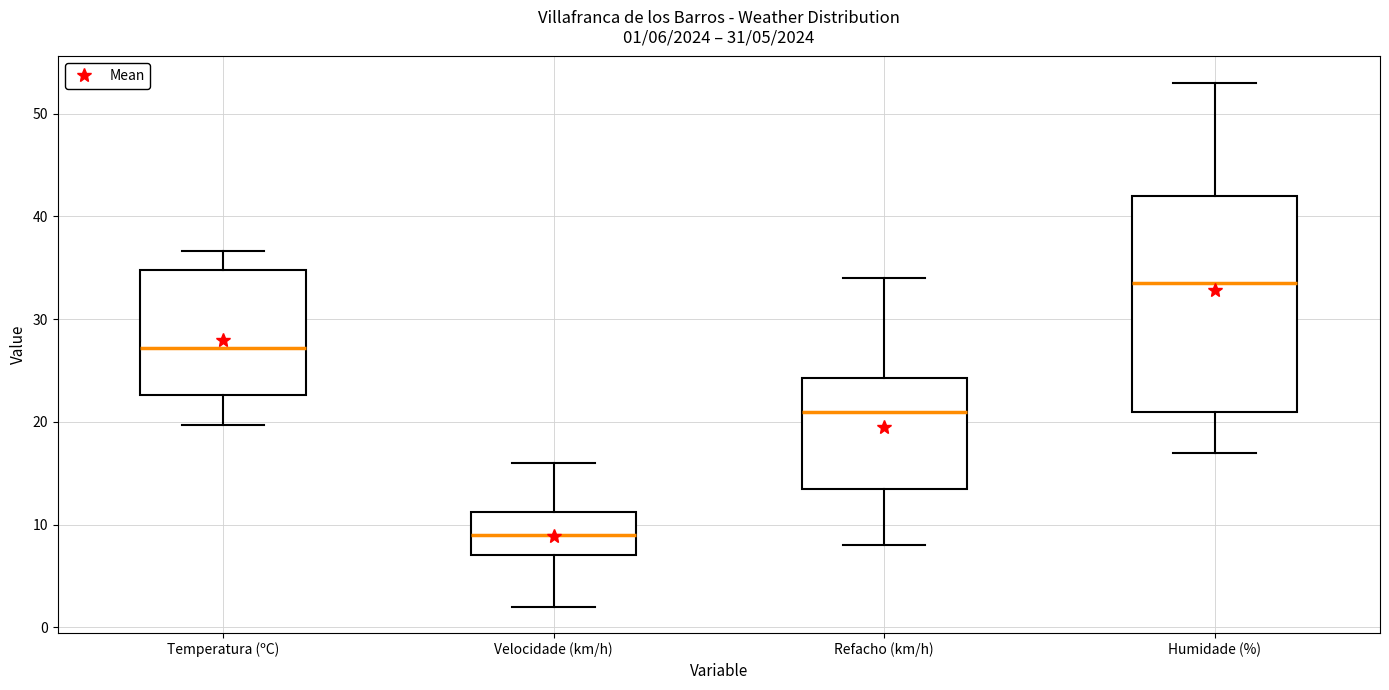

Which box's median line is the highest?

Humidade (%)